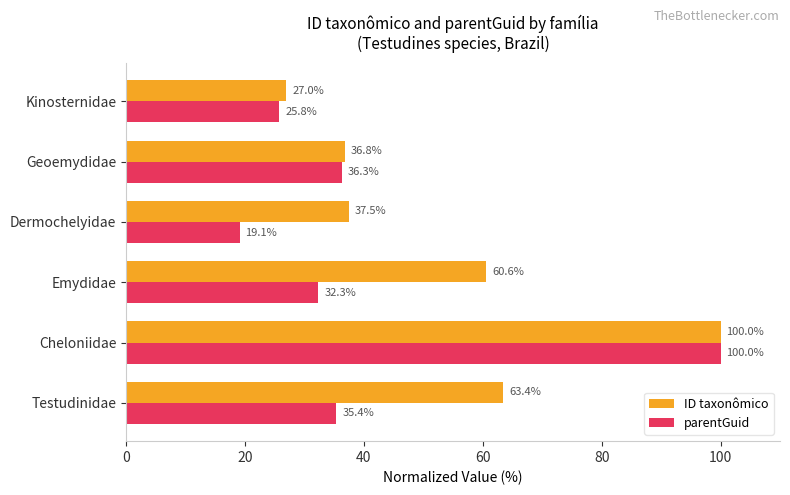

Rank the categories by ID taxonômico value from lowest to highest.

Kinosternidae, Geoemydidae, Dermochelyidae, Emydidae, Testudinidae, Cheloniidae